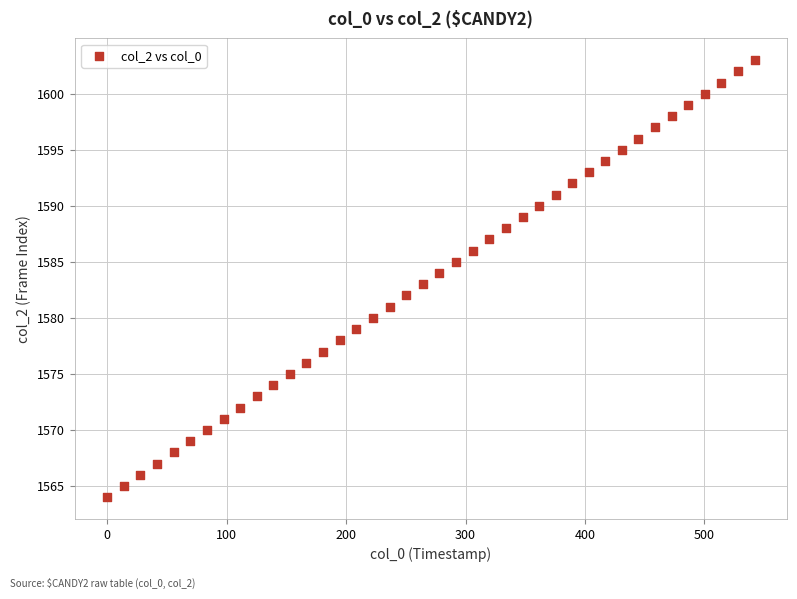

What is the range of Y values (max minus min)?

39